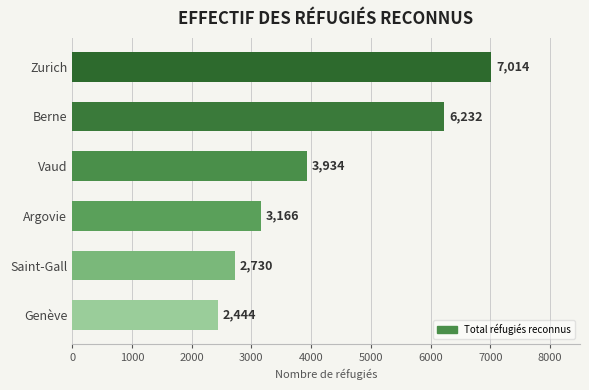

Reading top to bottom, transcribe all the data shown in this chart.

Zurich=7014	Berne=6232	Vaud=3934	Argovie=3166	Saint-Gall=2730	Genève=2444